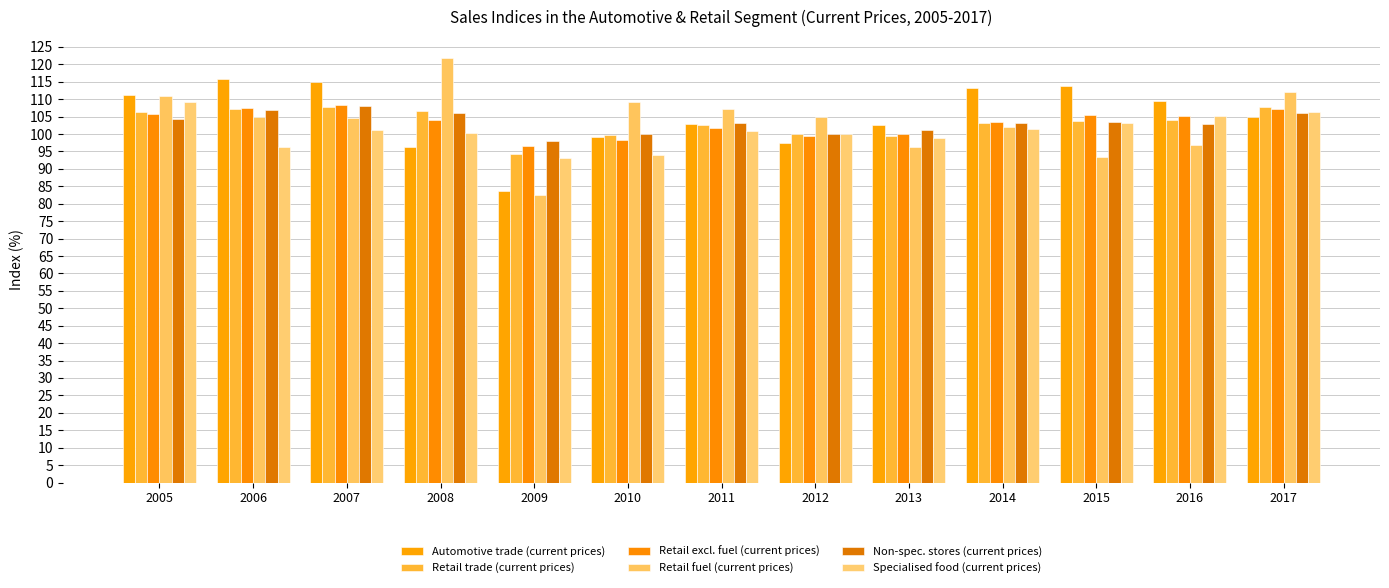

How many series are shown in this chart?

6